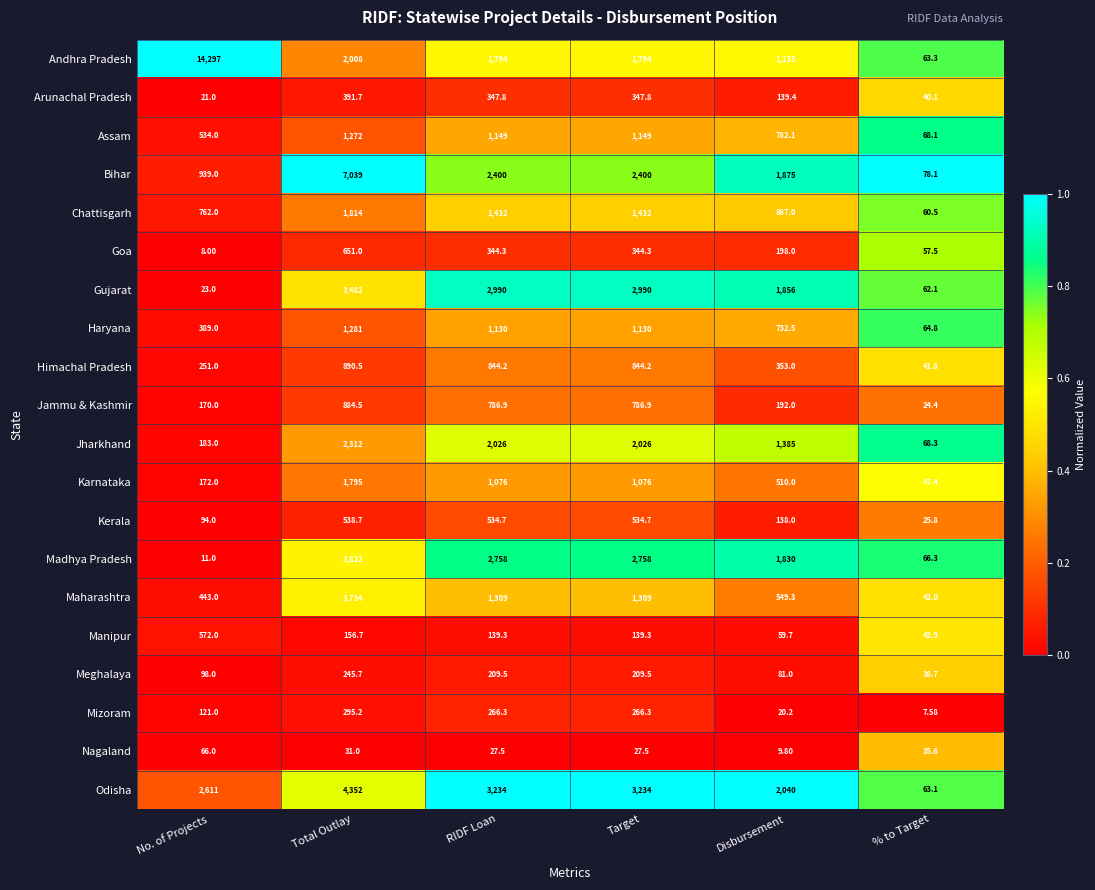

Where does the Assam series first go above 1149?

Total Outlay